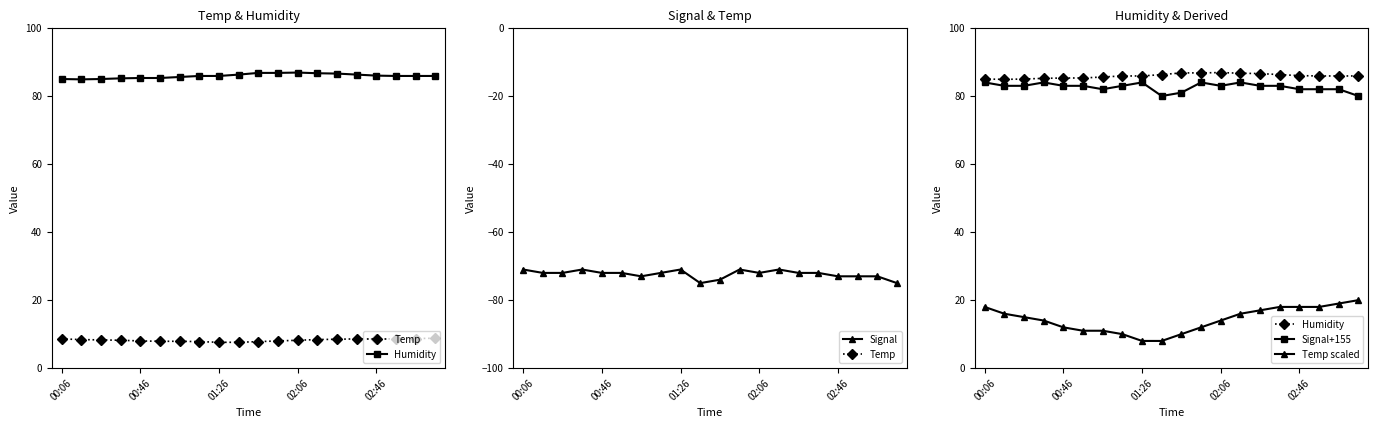

True or false: Signal has more than 1 points higher than both neighbors.

True